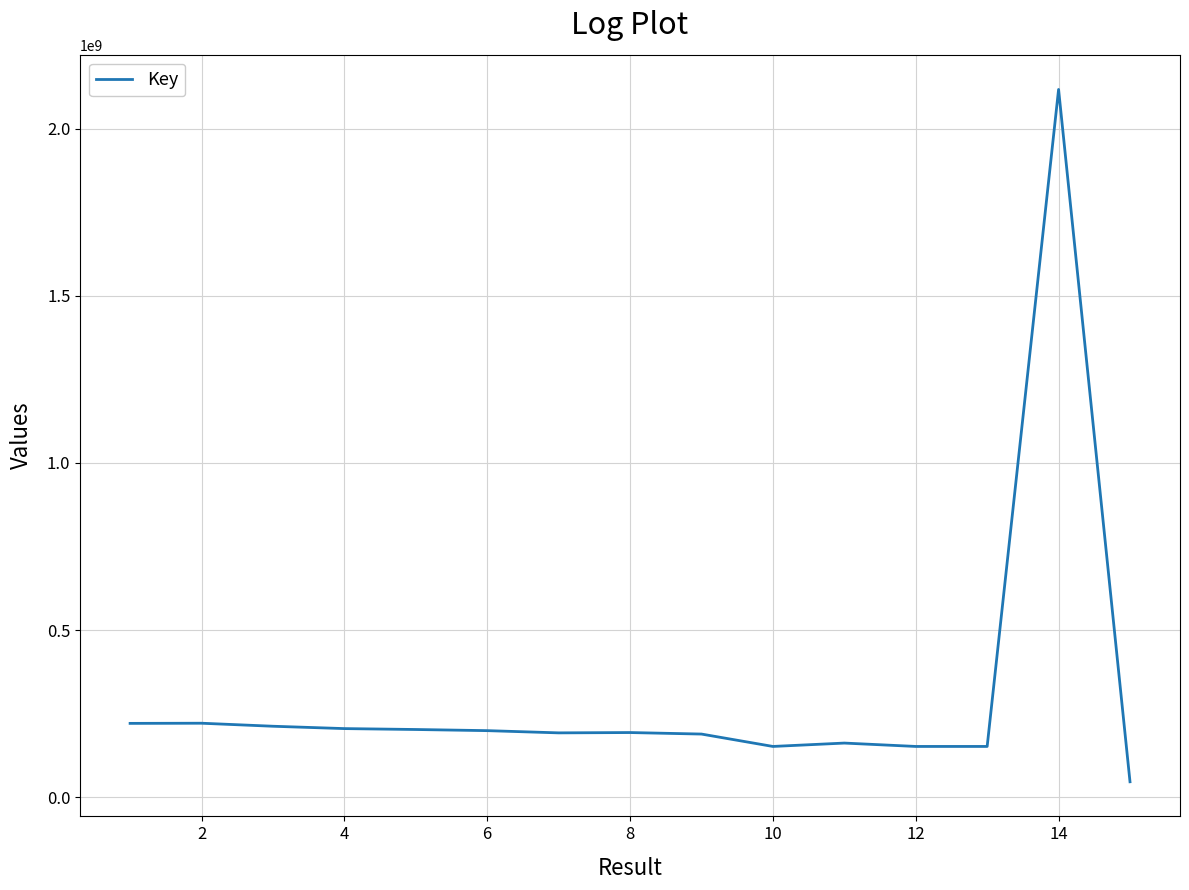

Does the chart display data point markers on the line(s)?

No